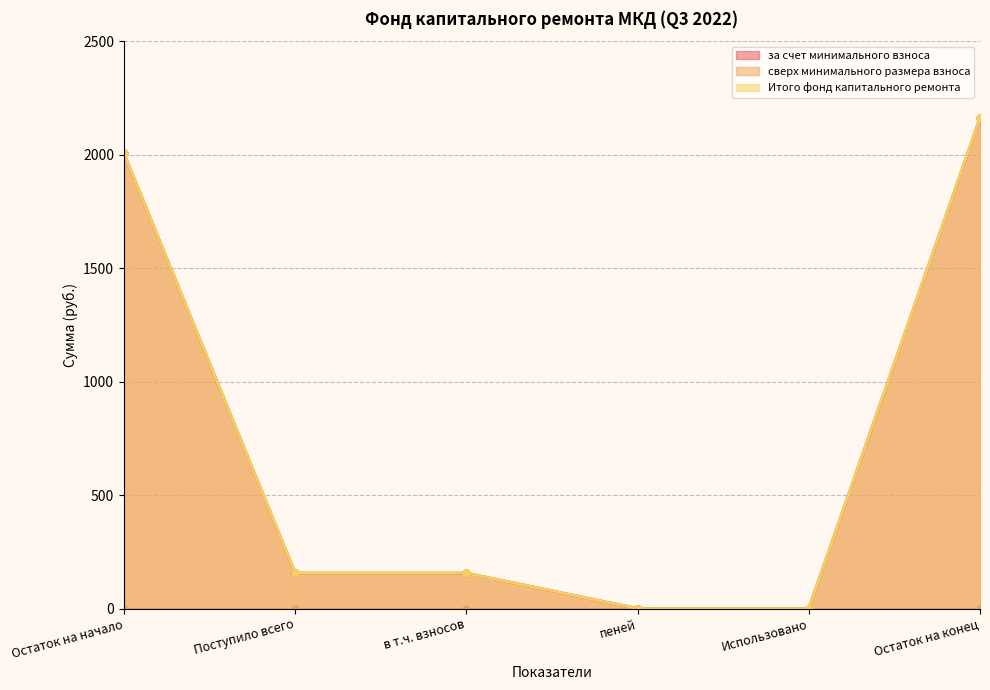

True or false: за счет минимального взноса and Итого фонд капитального ремонта cross at least once.

False